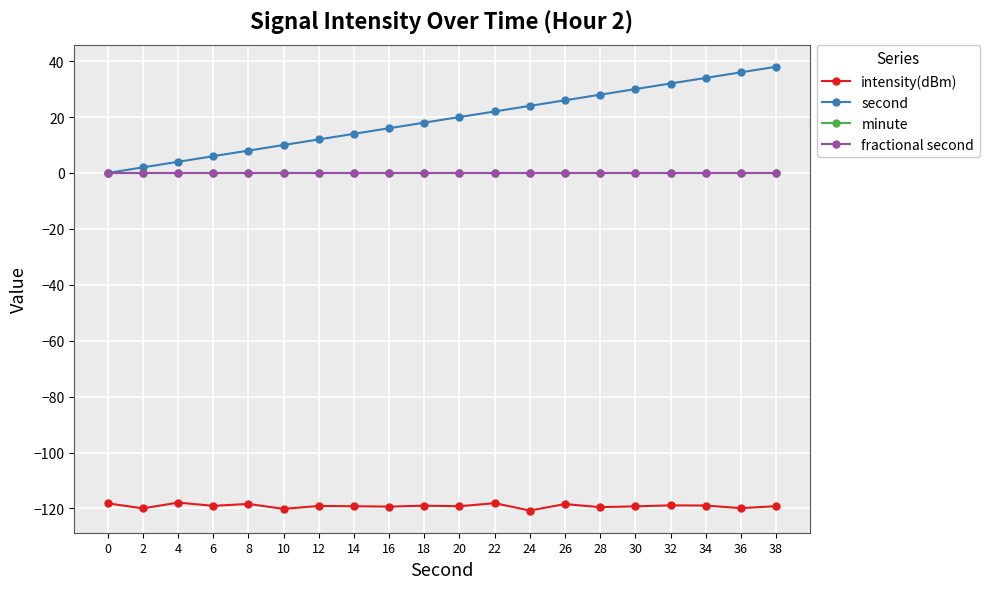

Is this an area chart (filled region under the line)?

No